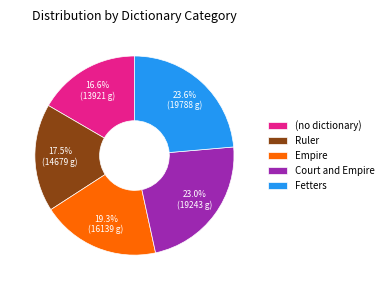

Approximately how many times larger is the value at (no dictionary) compared to Court and Empire?

0.7